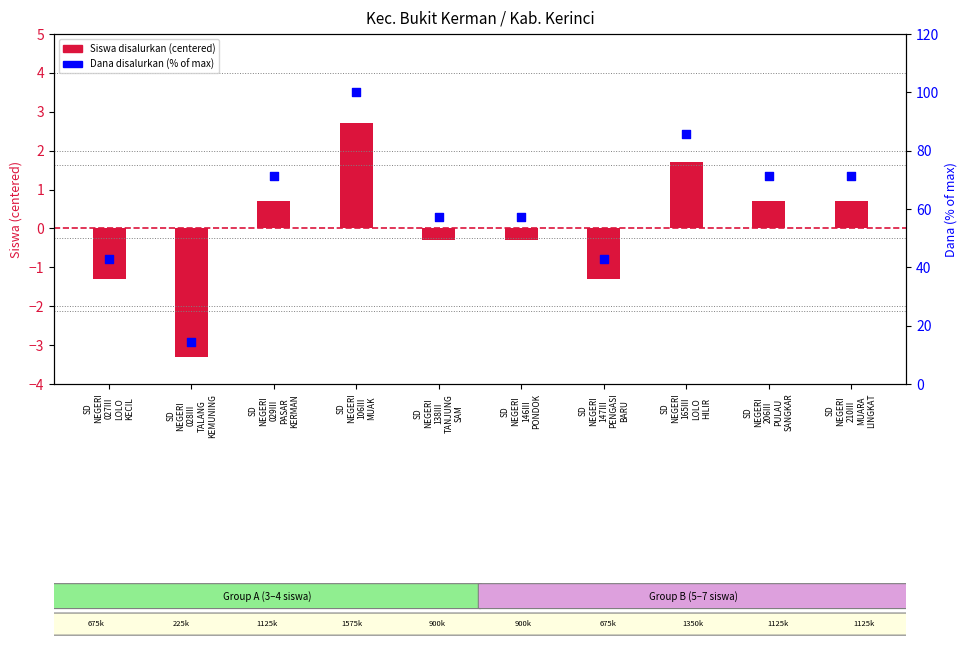

At which category is the sum across all series the highest?

SD
NEGERI
106III
MUAK